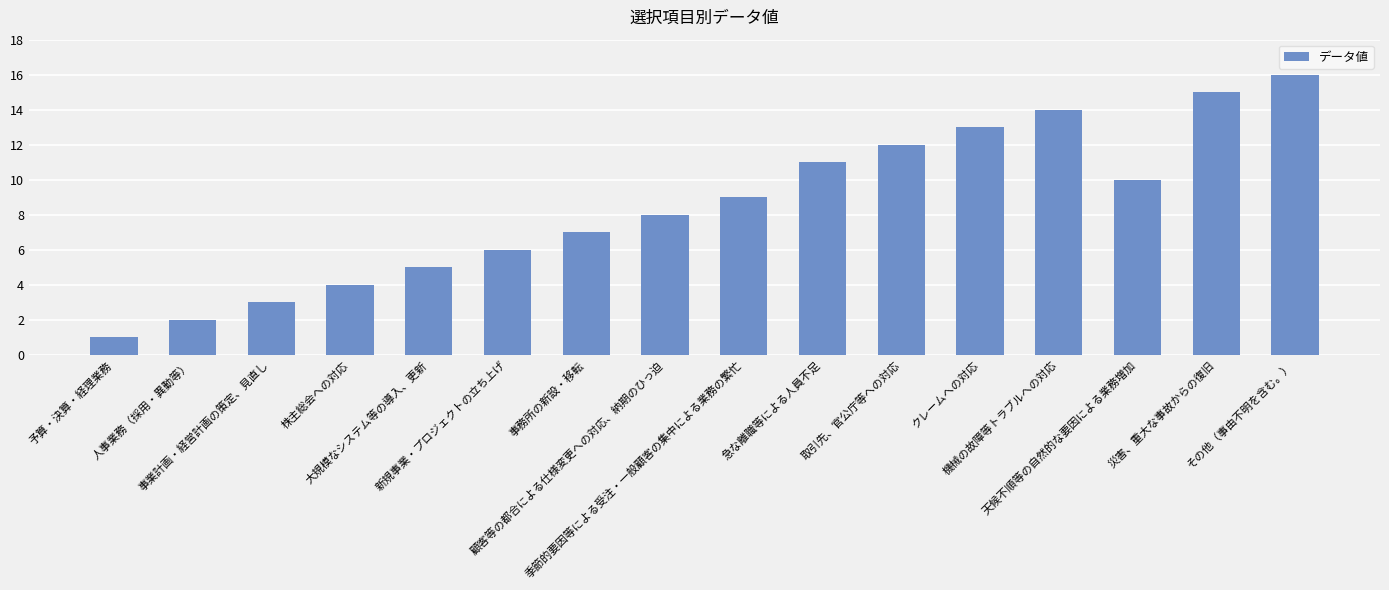

List the labels in order of value, largest first.

その他（事由不明を含む。）, 災害、重大な事故からの復旧, 機械の故障等トラブルへの対応, クレームへの対応, 取引先、官公庁等への対応, 急な離職等による人員不足, 天候不順等の自然的な要因による業務増加, 季節的要因等による受注・一般顧客の集中による業務の繁忙, 顧客等の都合による仕様変更への対応、納期のひっ迫, 事務所の新設・移転, 新規事業・プロジェクトの立ち上げ, 大規模なシステム等の導入、更新, 株主総会への対応, 事業計画・経営計画の策定、見直し, 人事業務（採用・異動等）, 予算・決算・経理業務